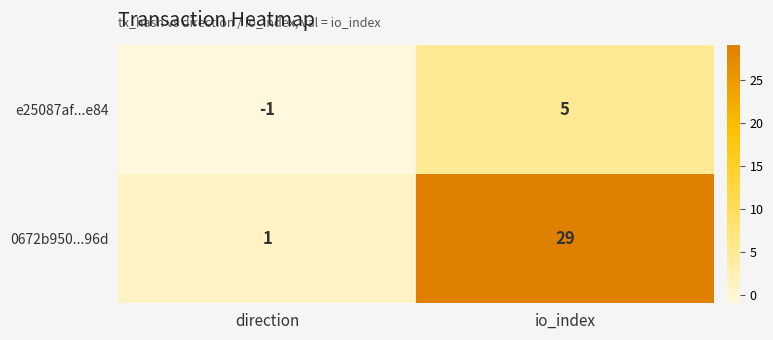

Which series has the widest spread of values?

0672b950...96d